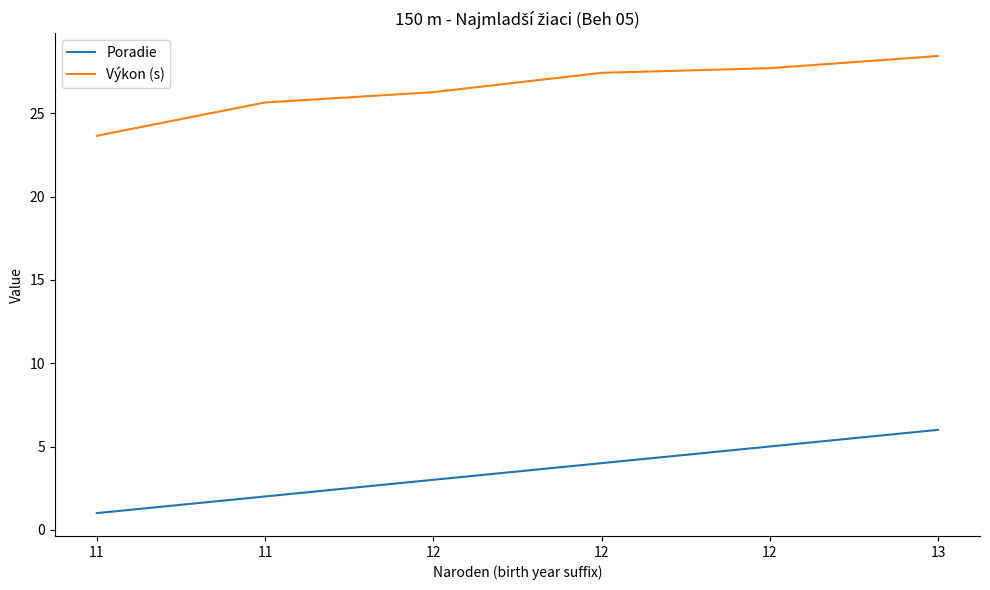

Count the Poradie values in the range 2 to 5.

4